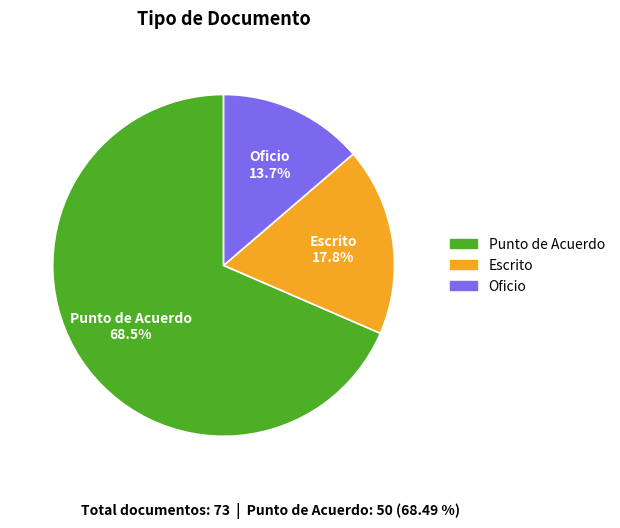

True or false: Oficio accounts for 8% of the total.

False